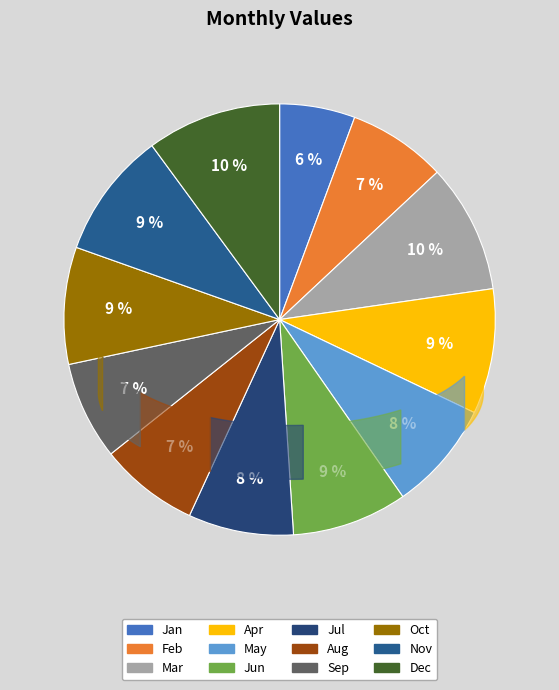

True or false: Mar accounts for 10% of the total.

True